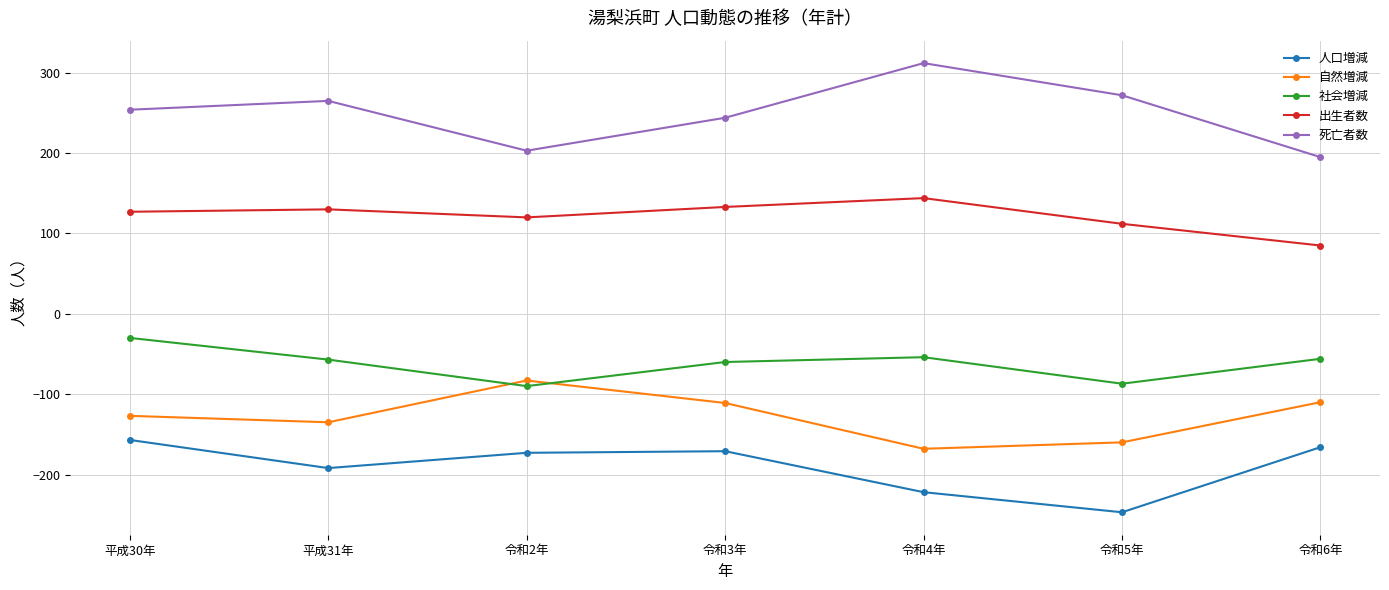

Count the number of data series in this chart.

5